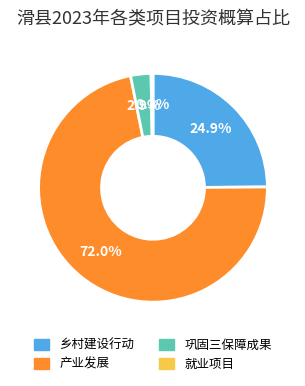

Combined, do 巩固三保障成果 and 产业发展 account for over 50%?

Yes